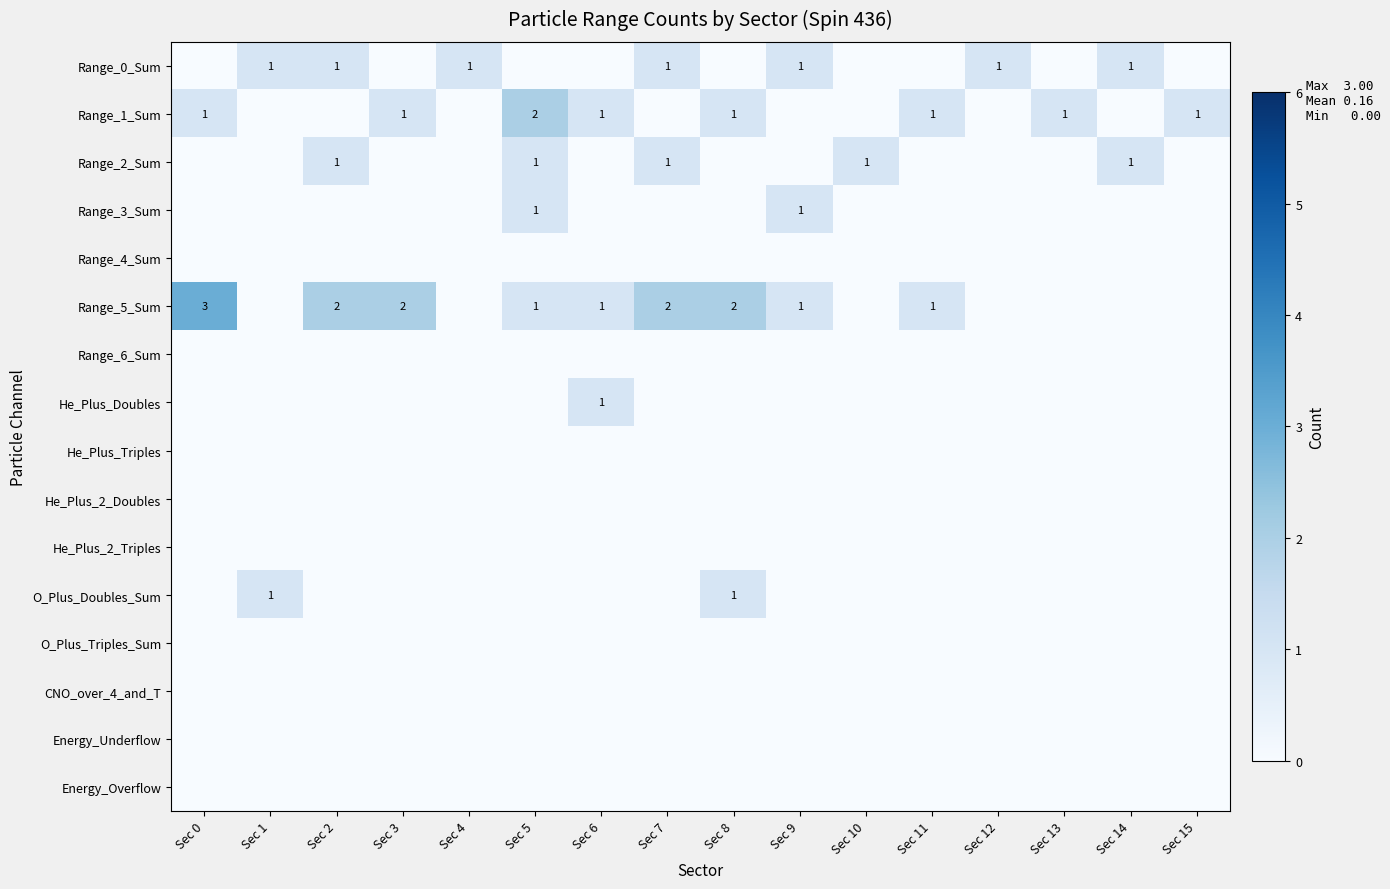

The value of O_Plus_Triples_Sum at Sec 2 is 0. True or false?

True